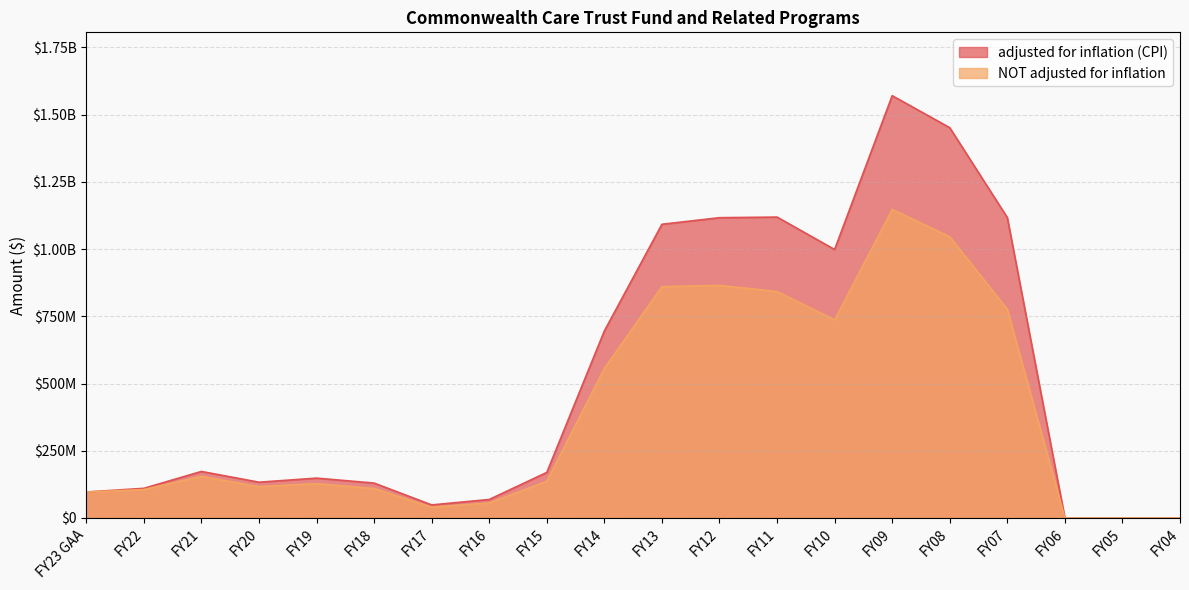

What is the label of the 19th point from the right?

FY22